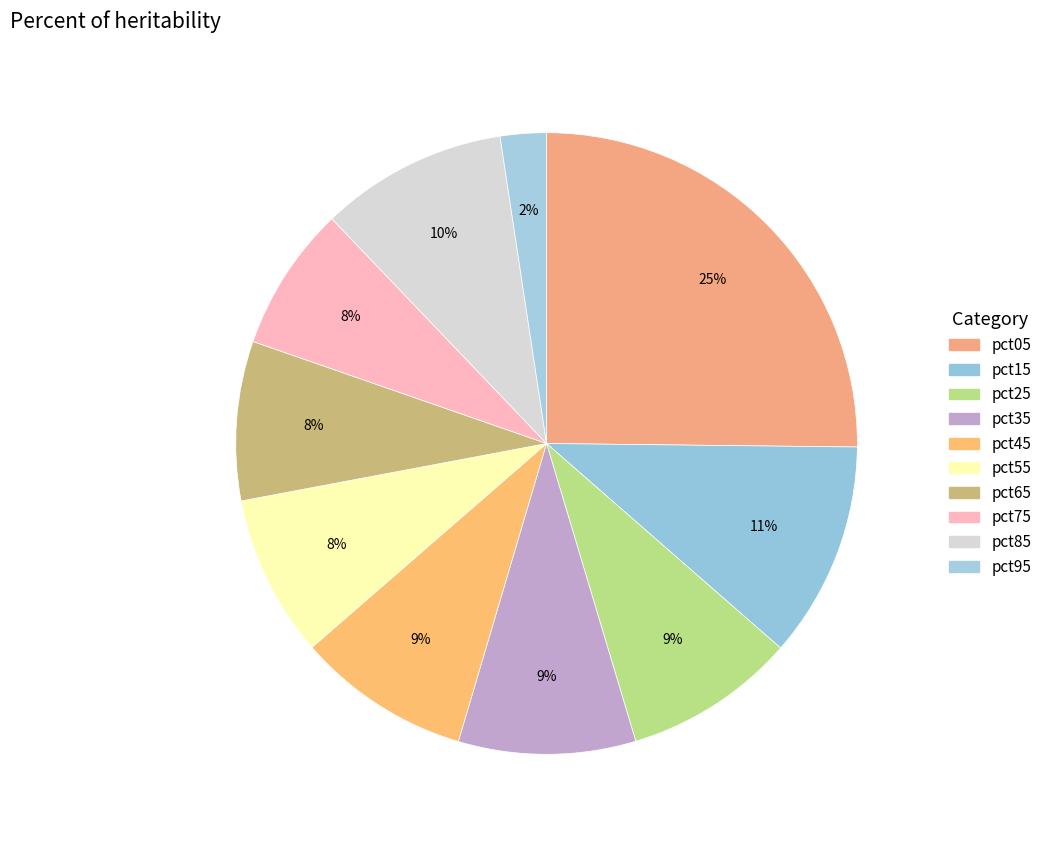

What percentage is the pct95 slice, to the nearest percent?

2%